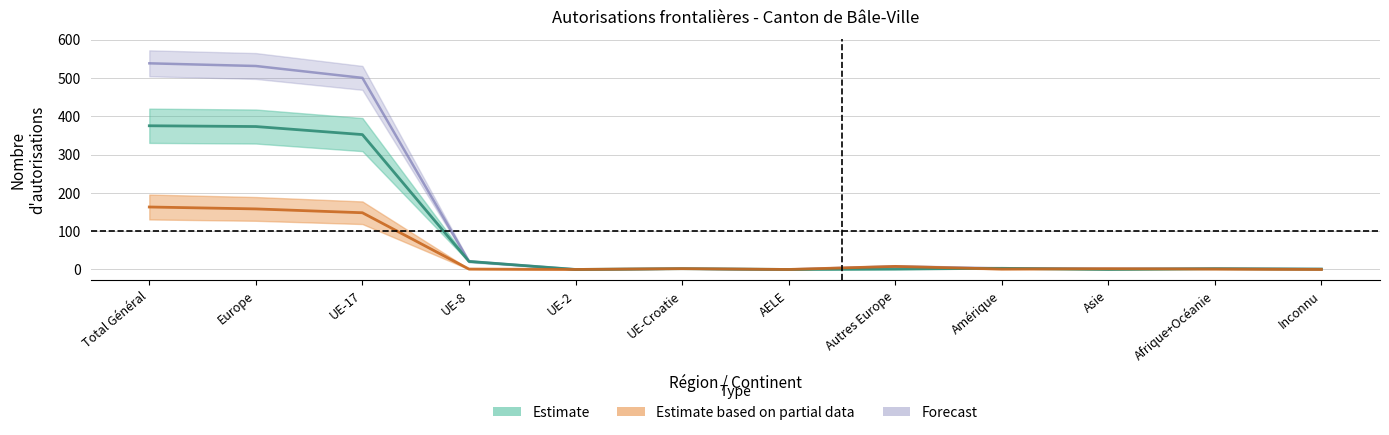

What is the approximate value of Total_suivantes at Asie?

2